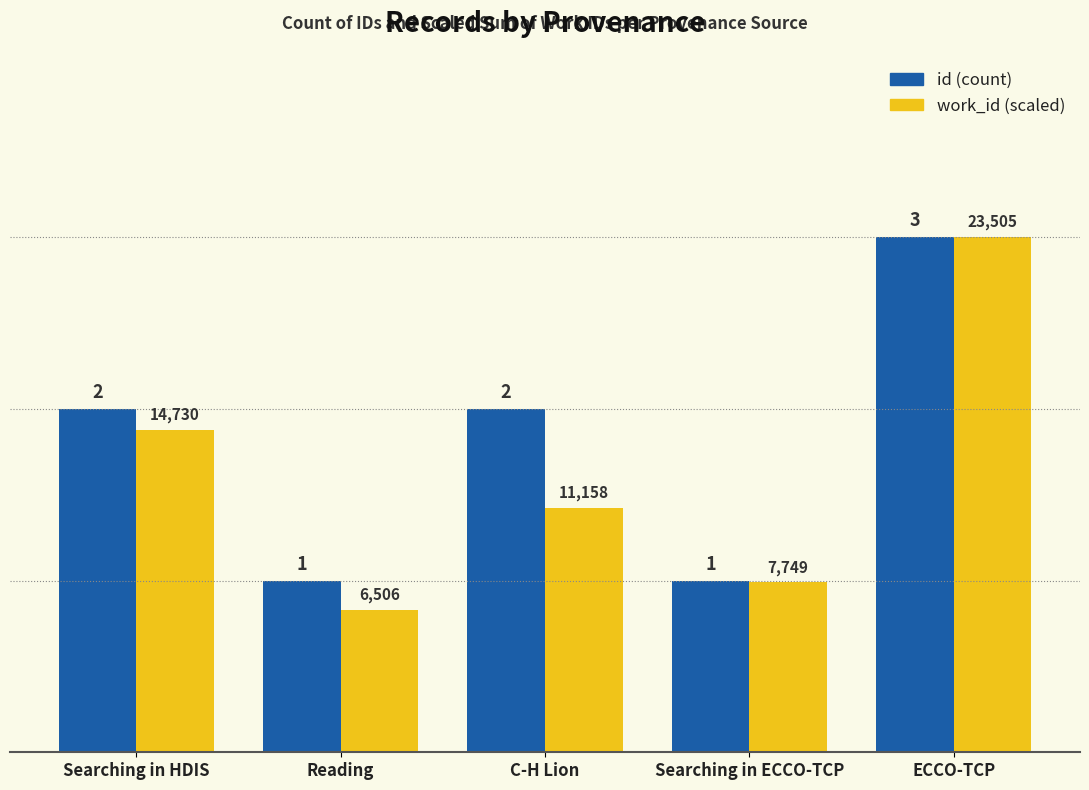

What value does the id (count) series have at Reading?

1.0